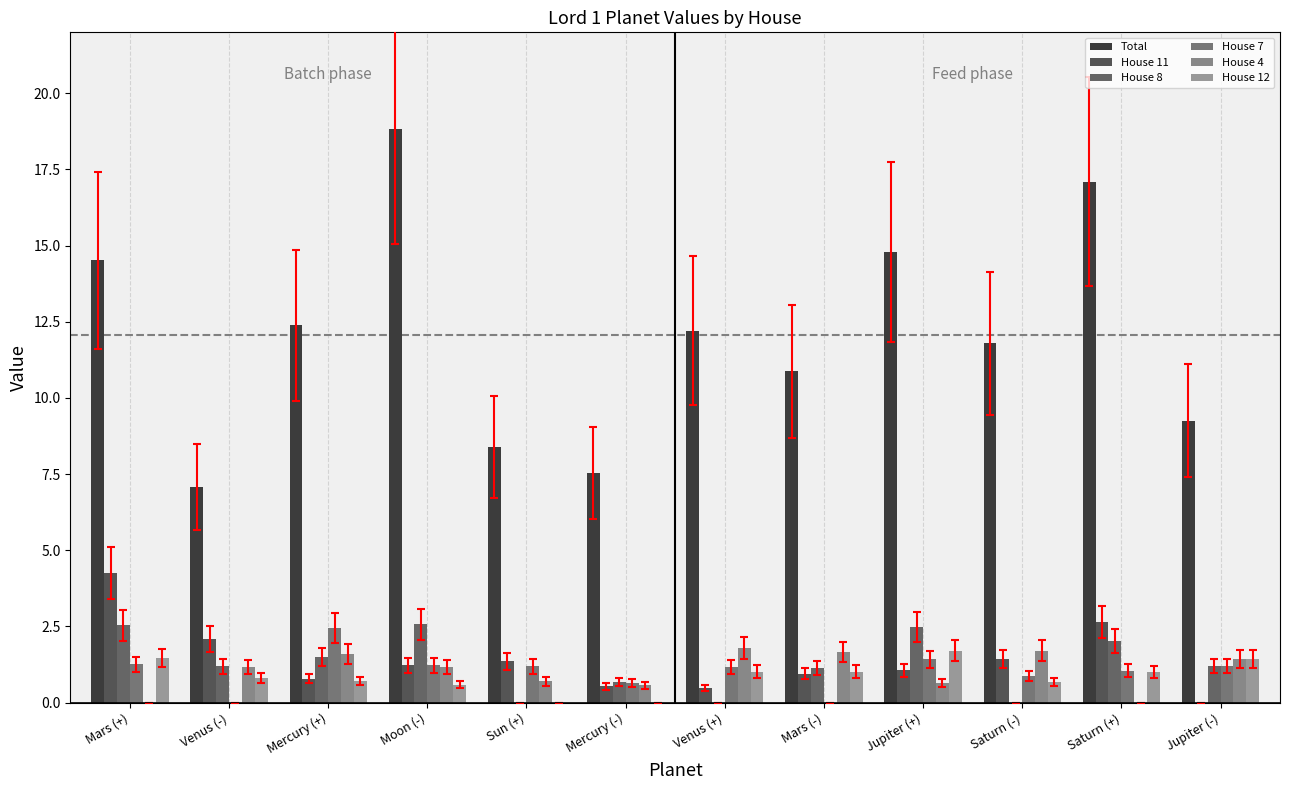

At how many categories does at least one series exceed 17?

2